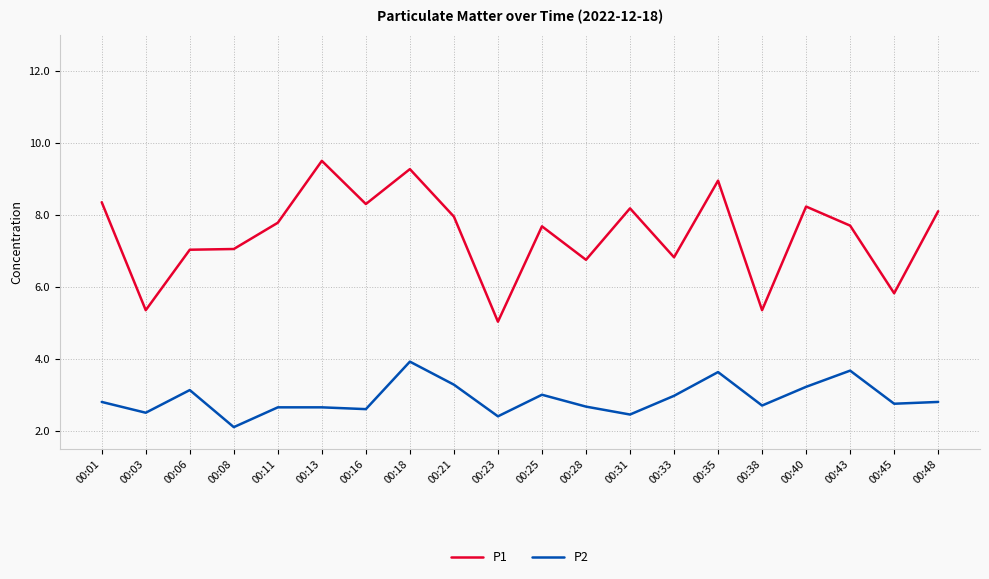

How many distinct data groups are displayed?

2